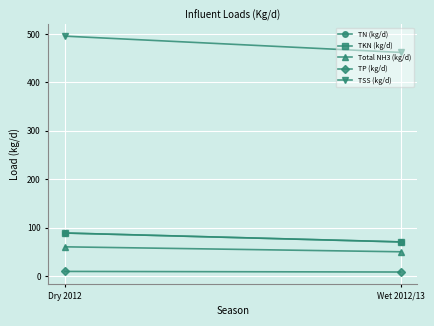

Which category has the highest value across all series?

Dry 2012